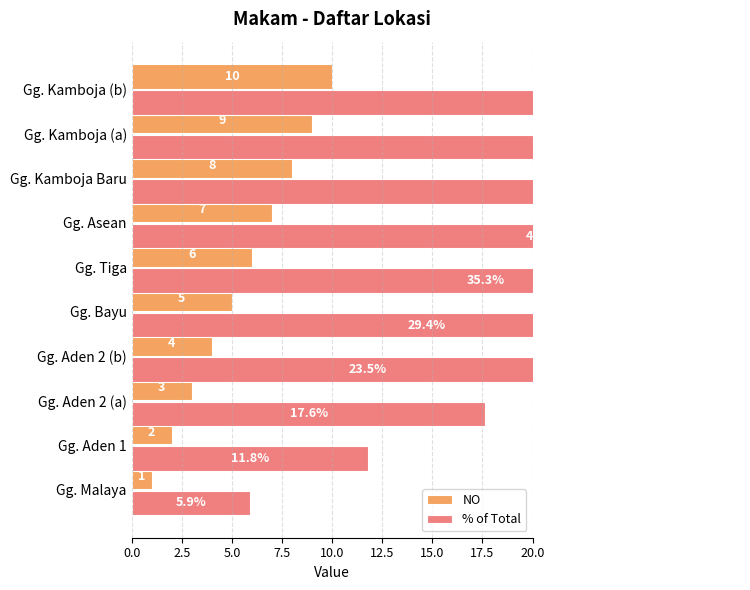

How many groups of bars are there?

10